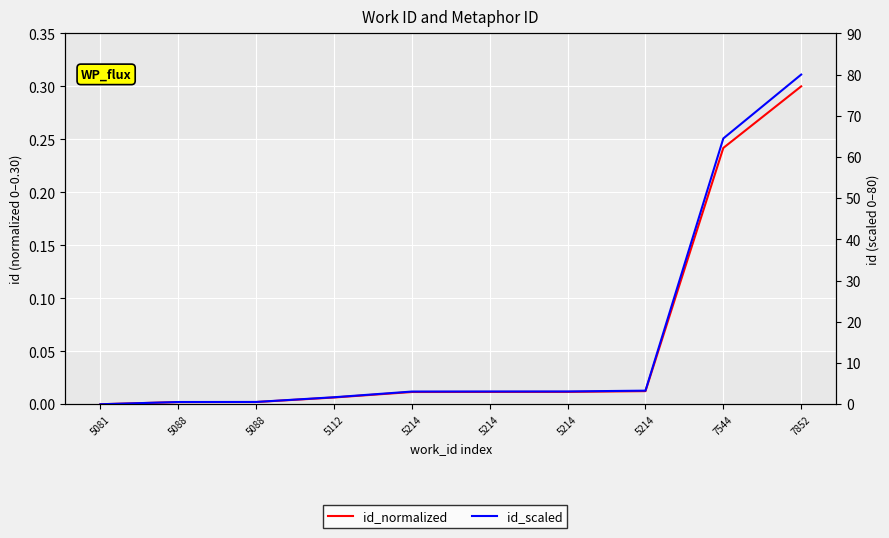

True or false: id_scaled and id_normalized intersect in this chart.

False